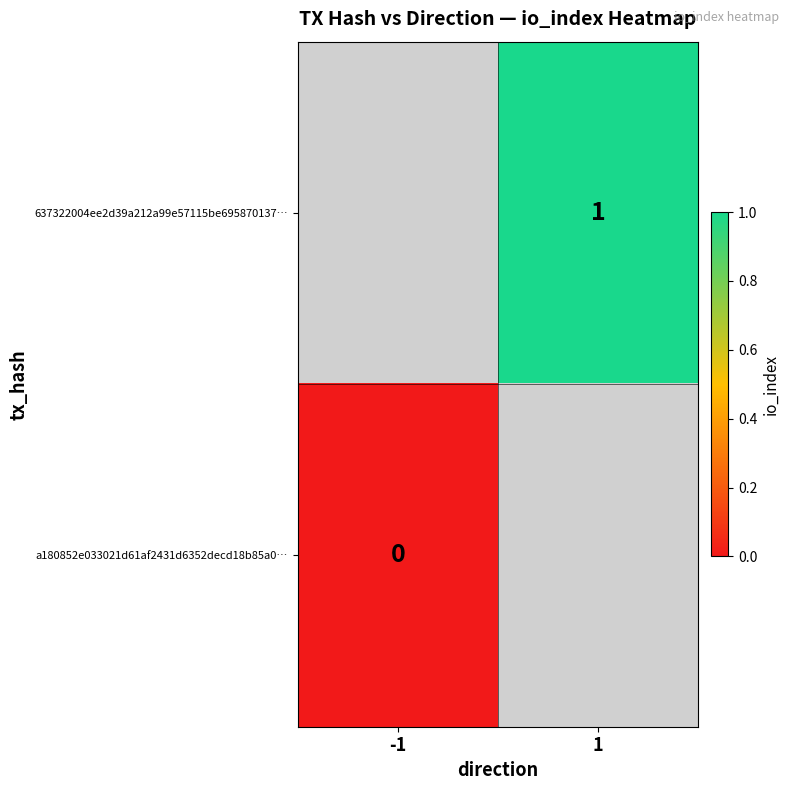

The value of 637322004ee2d39a212a99e57115be695870137… at 1 is 1. True or false?

True